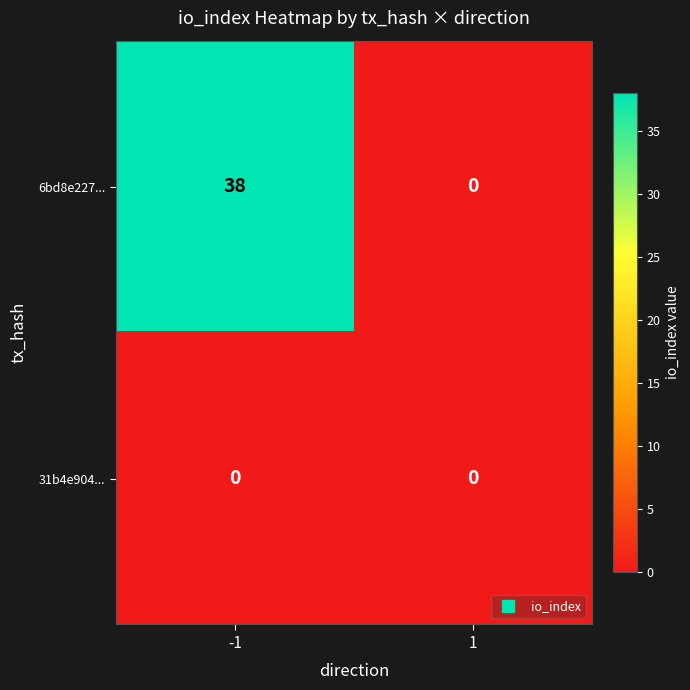

Rank the series by their maximum value, from lowest to highest.

31b4e904..., 6bd8e227...